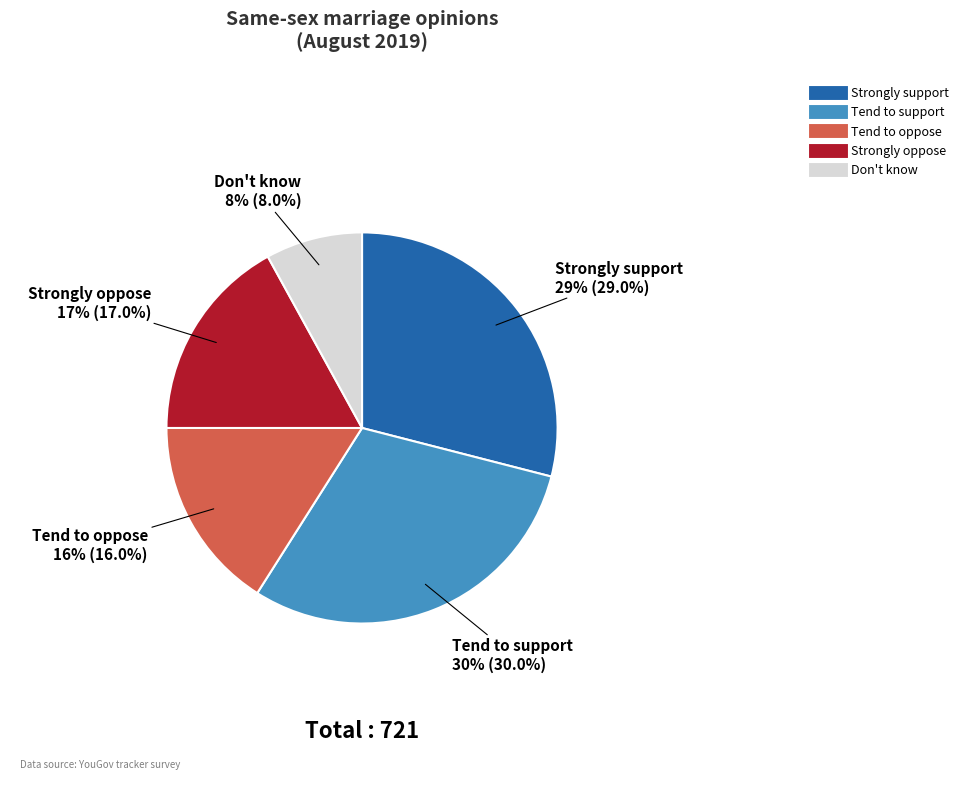

Rank the categories by value from lowest to highest.

Don't know, Tend to oppose, Strongly oppose, Strongly support, Tend to support